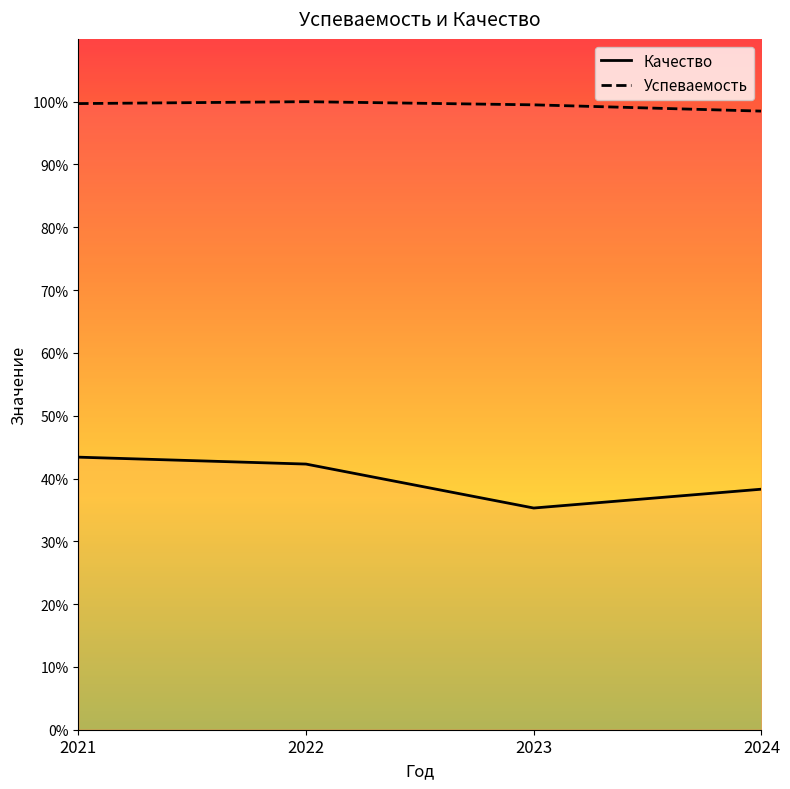

At which category does the chart reach its minimum across all series?

2023